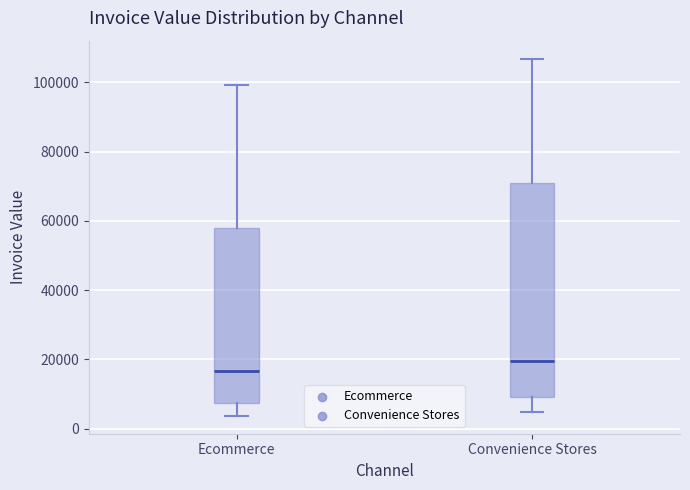

Reading left to right, transcribe this box plot: for each box, give where its median line is, the range the box spans, and where its two whiskers end, as read against the y-axis. The values are not printed on the chart, so give them approximately, as read against the axis.

Ecommerce: median 16000, box 8000 to 58000, whiskers 4000 to 100000
Convenience Stores: median 20000, box 10000 to 70000, whiskers 4000 to 106000